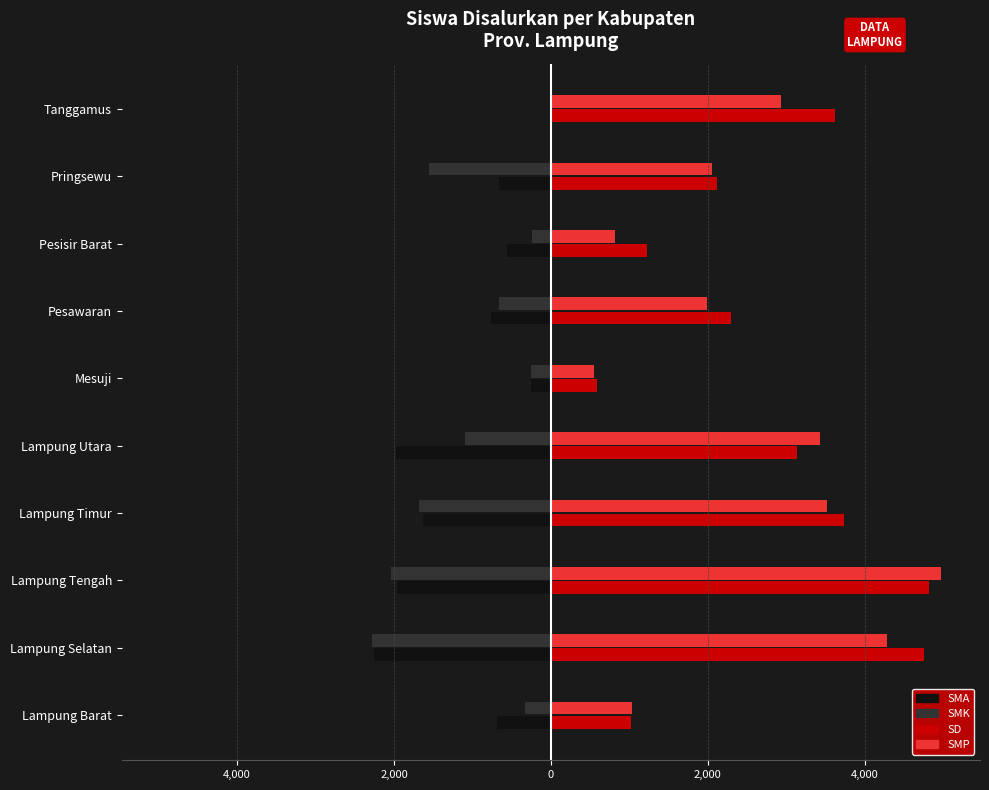

The SMK (left) series shows -572 at Lampung Selatan. True or false?

False